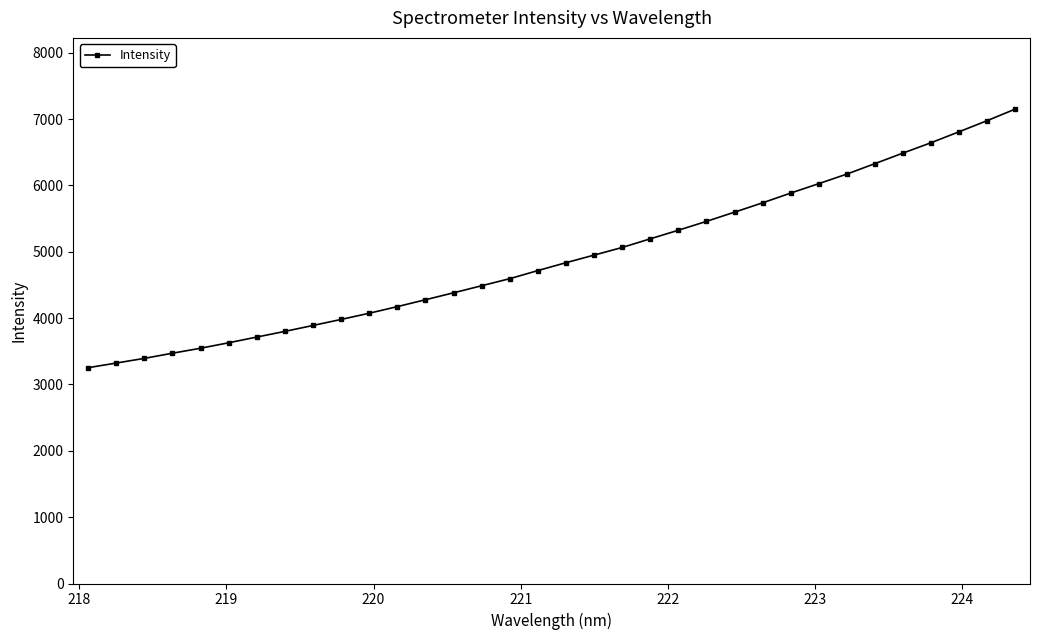

What is the sum of all values?

167354.1